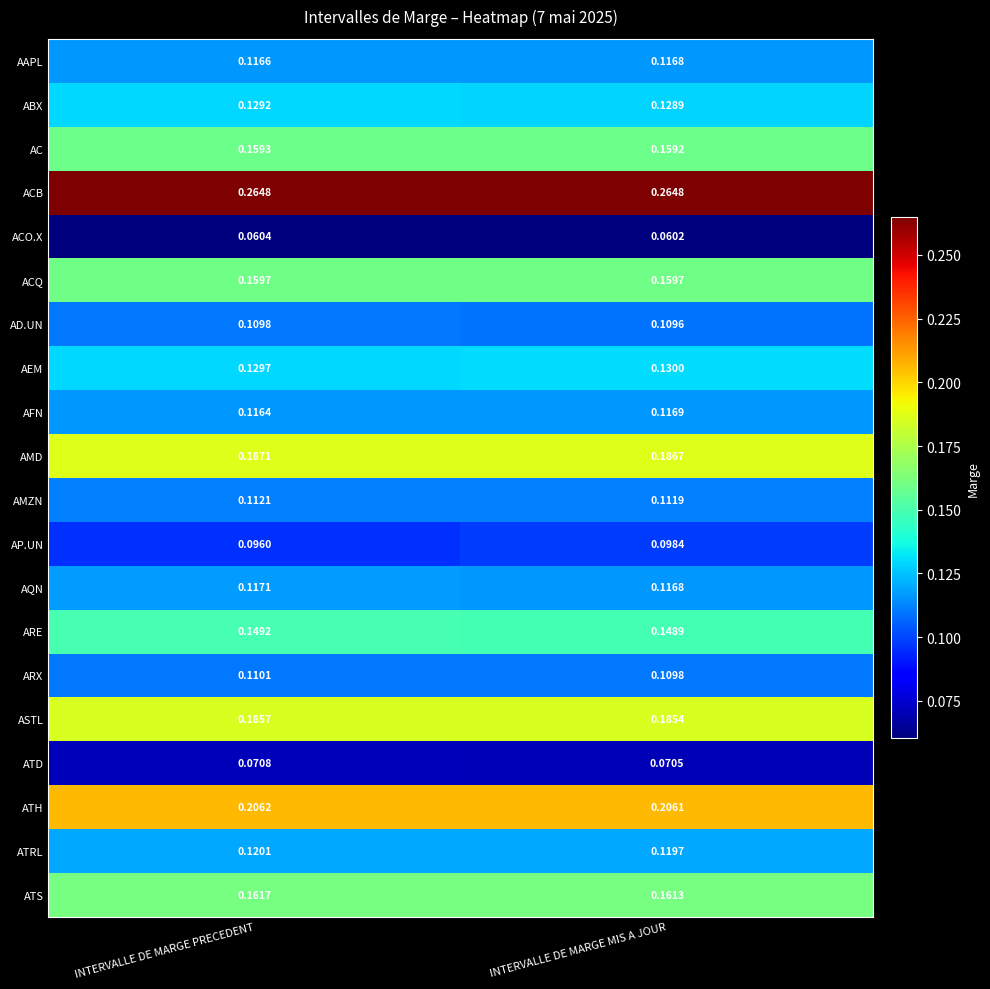

At how many categories does at least one series exceed 0?

2